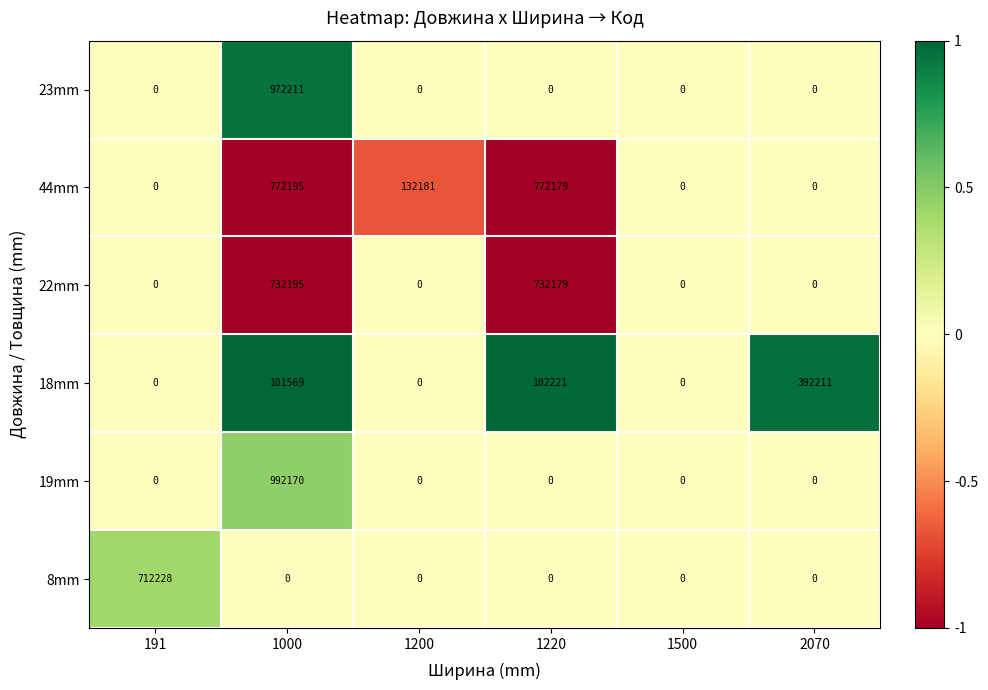

Count the number of categories in the chart.

6